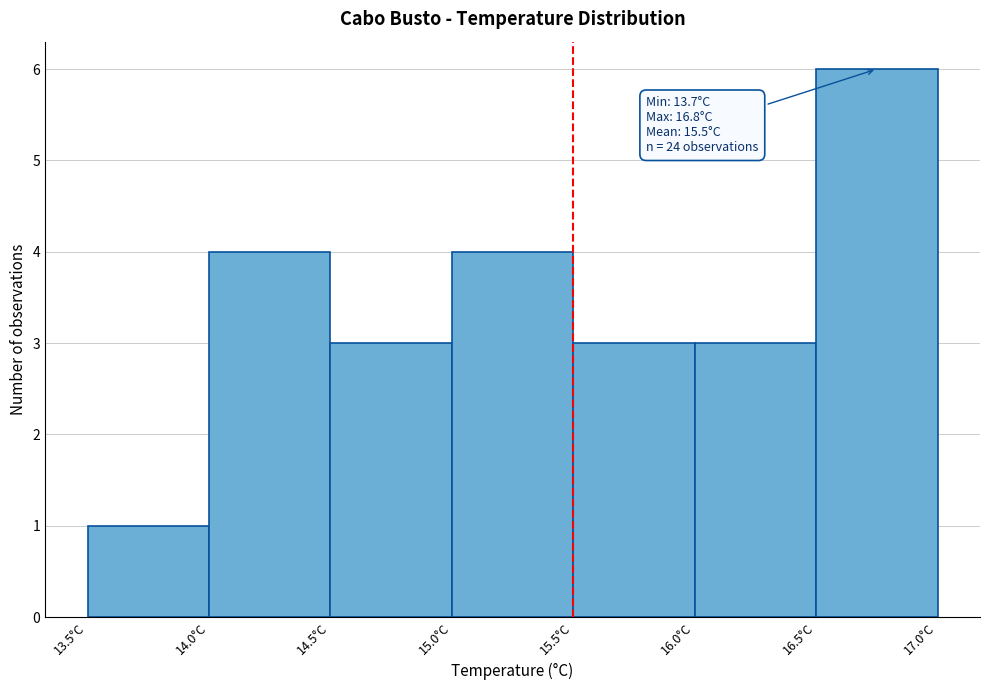

Over which range of the x-axis is the bar tallest?

16.5 to 17.0